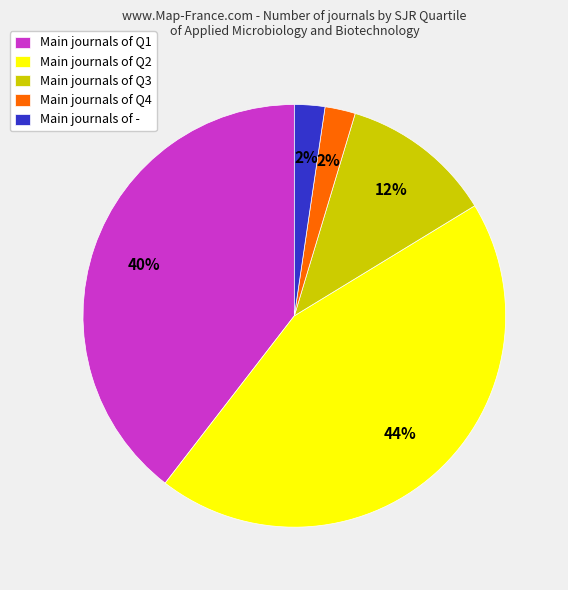

Which category has the biggest portion of the pie?

Main journals of Q2